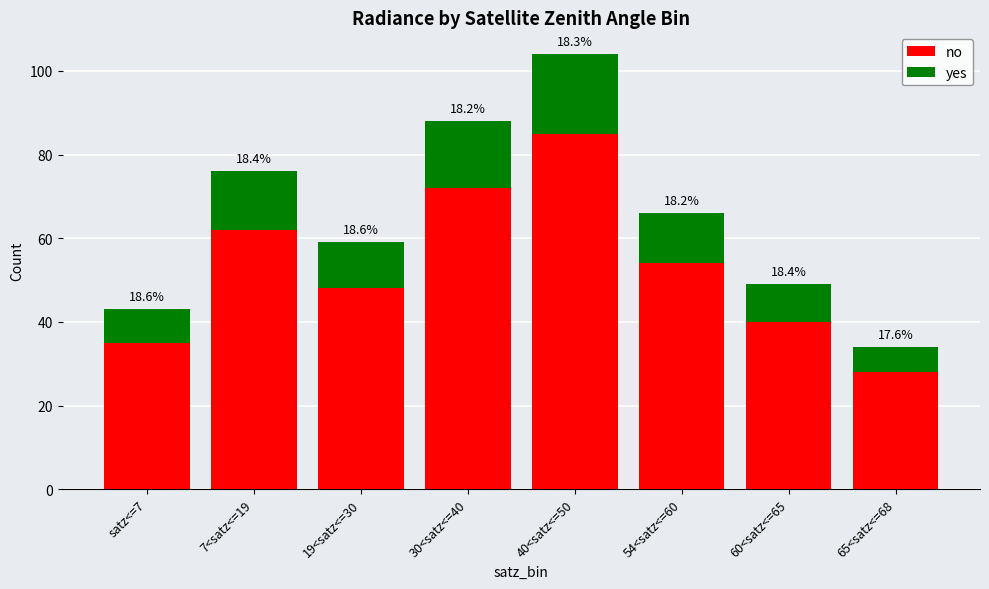

Does the chart contain any negative values?

No